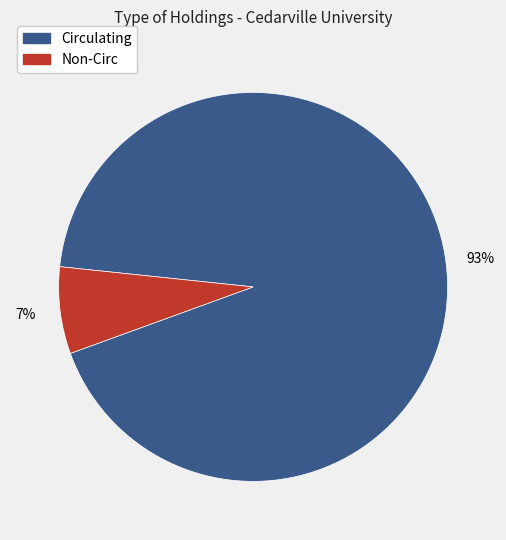

To the nearest percent, what portion does Non-Circ represent?

7%